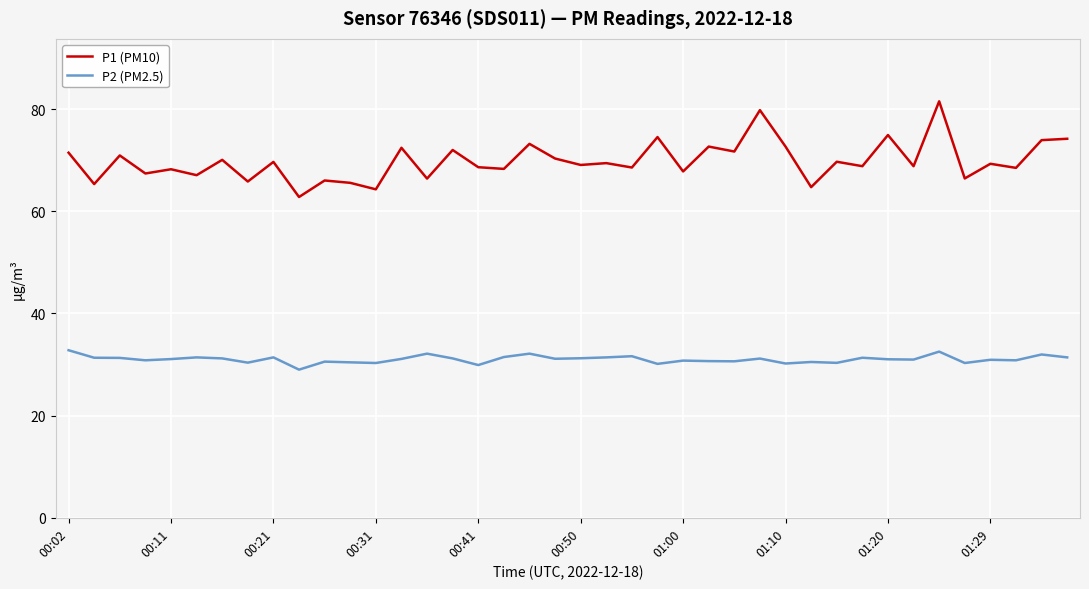

Rank the series by their maximum value, from lowest to highest.

P2 (PM2.5), P1 (PM10)